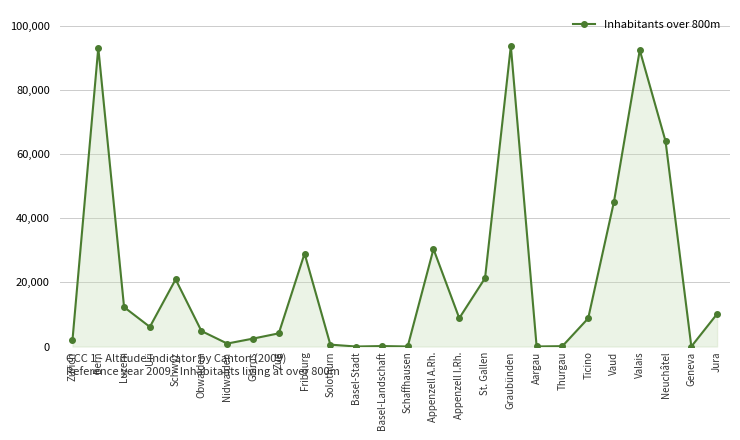

What is the difference between the maximum and minimum values?

93708